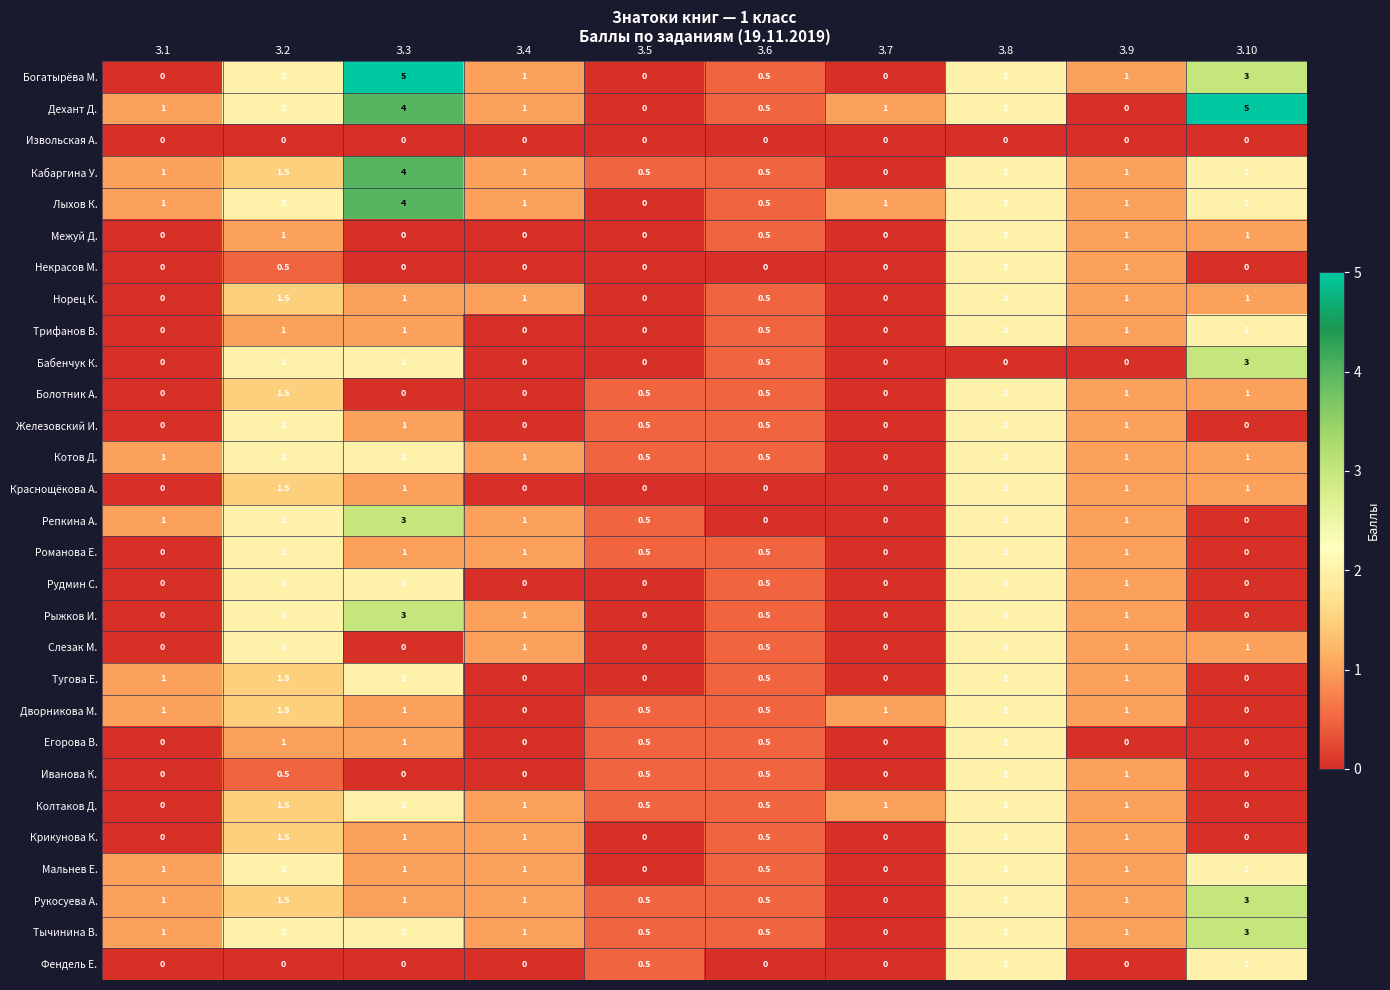

What is the difference between the highest and lowest values at З.6?

0.5